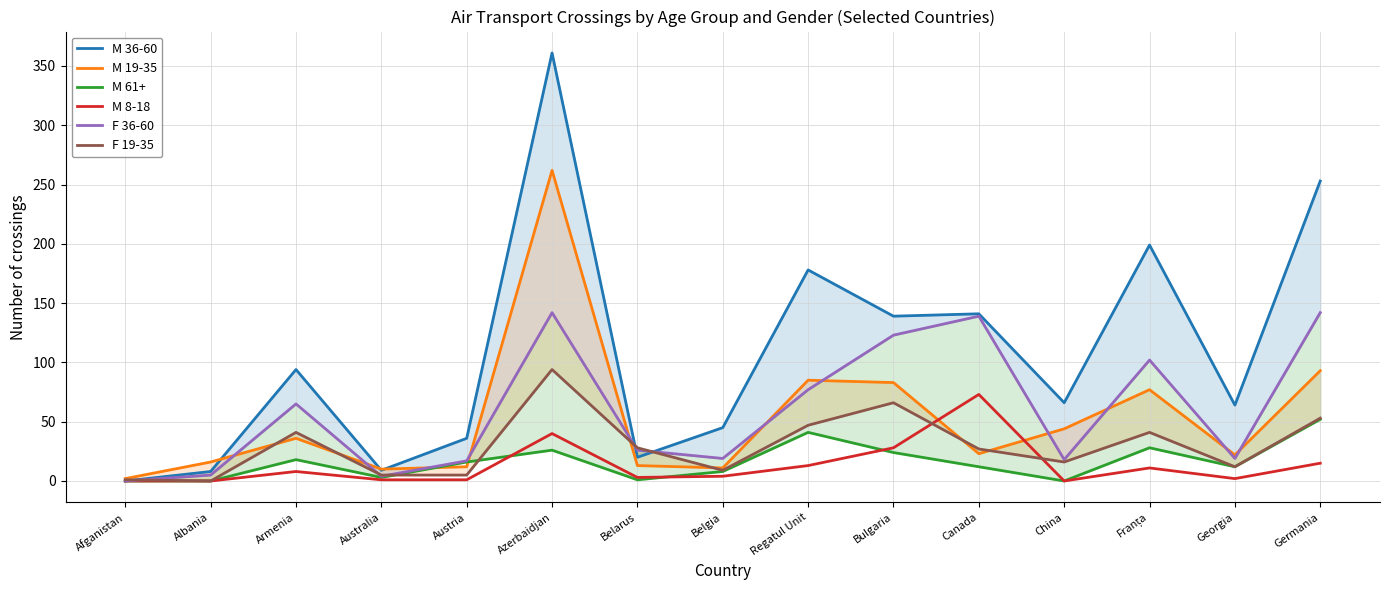

Where is M 19-35 nearest to the value 132?

Germania